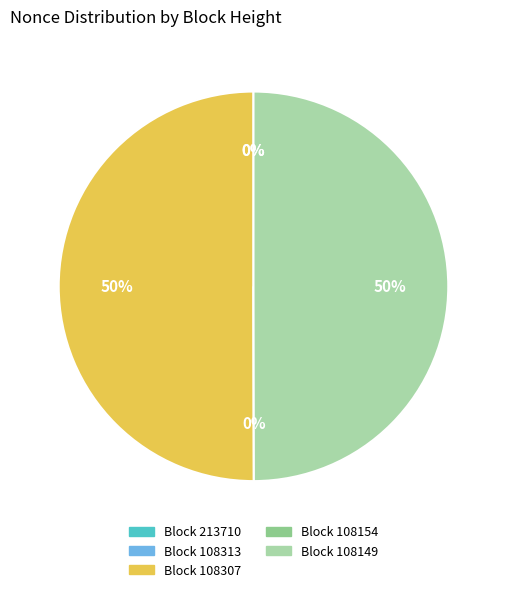

What percentage is NOT represented by 213710?

100.0%